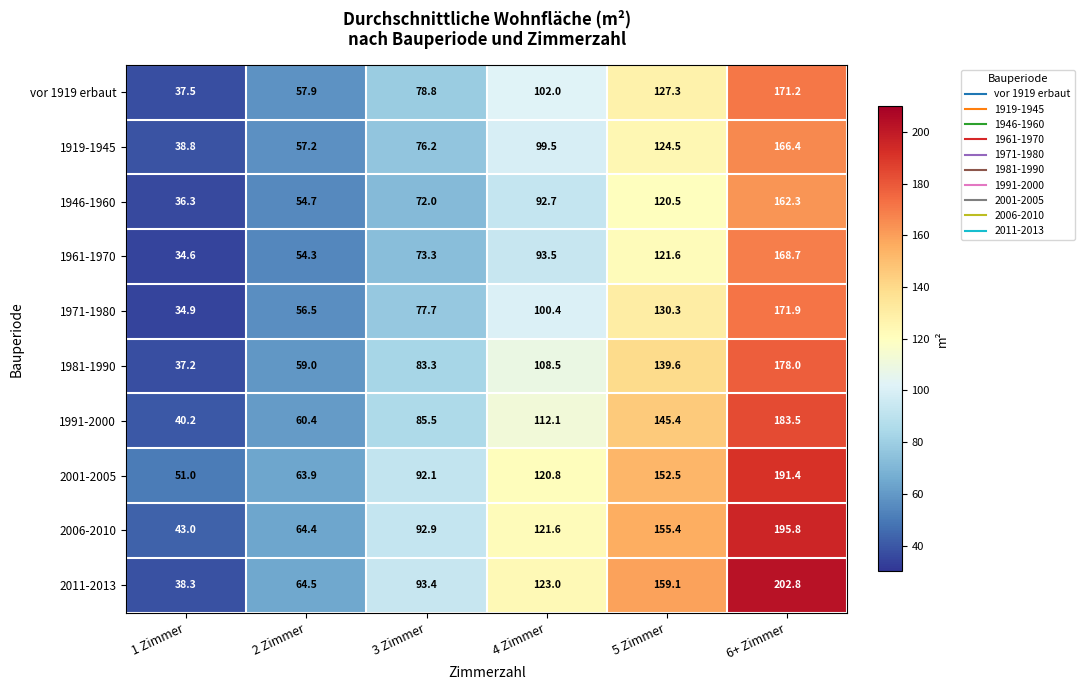

What is the maximum value shown in the chart?

202.8